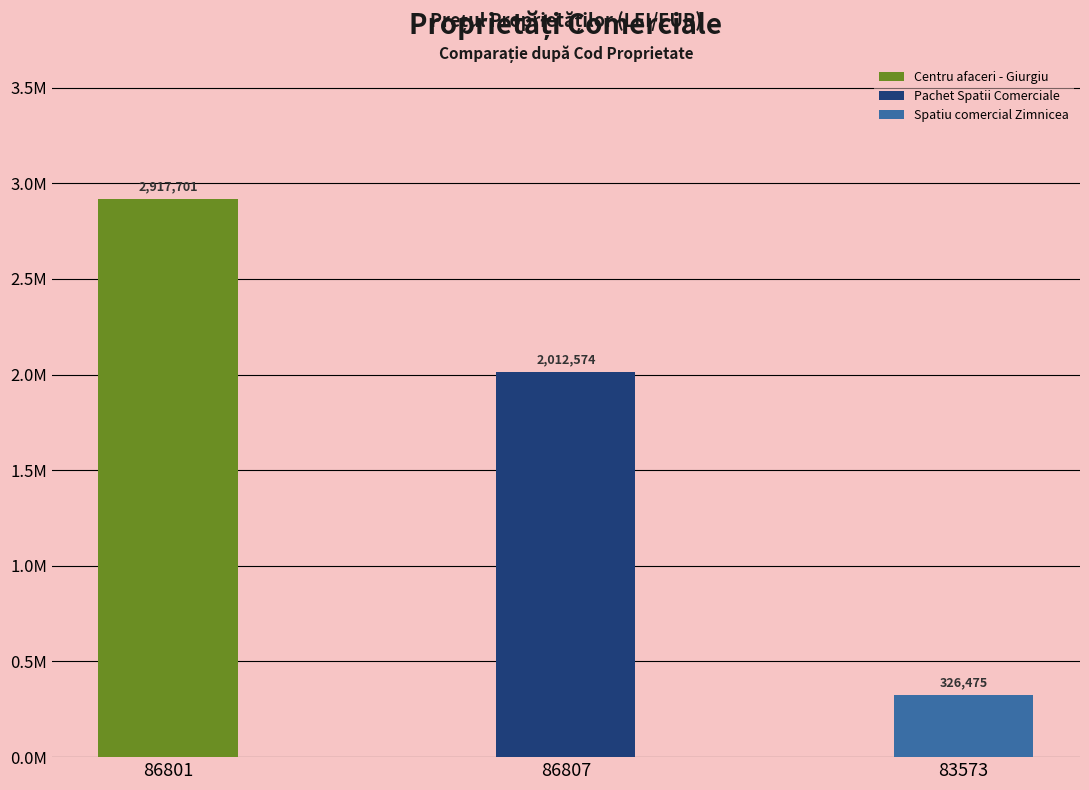

Rank the categories by value from highest to lowest.

86801, 86807, 83573